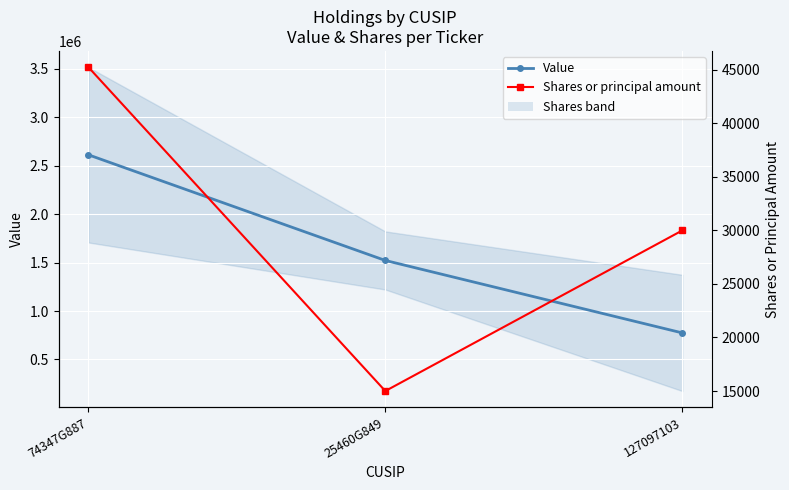

Count the number of categories in the chart.

3